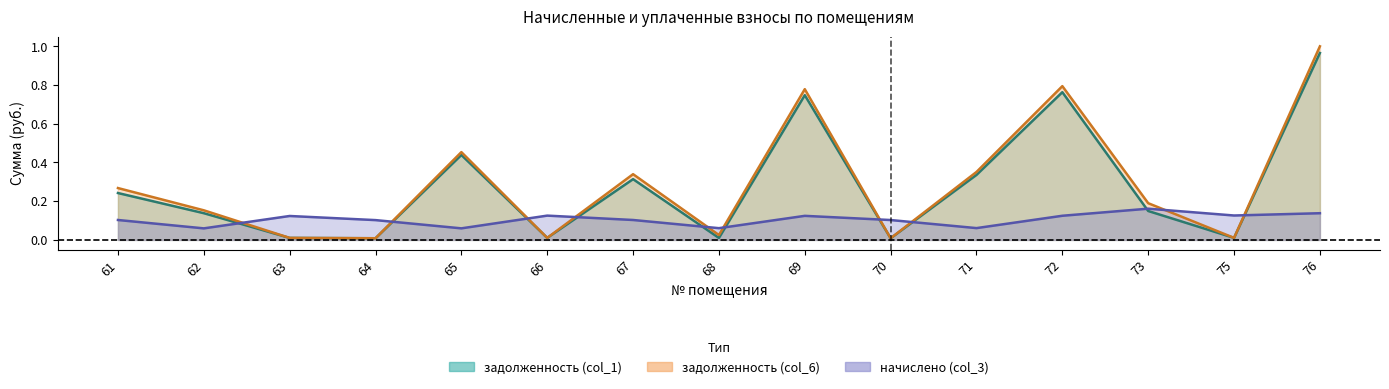

Between 63 and 71, which series saw the biggest shift?

задолженность (col_6)